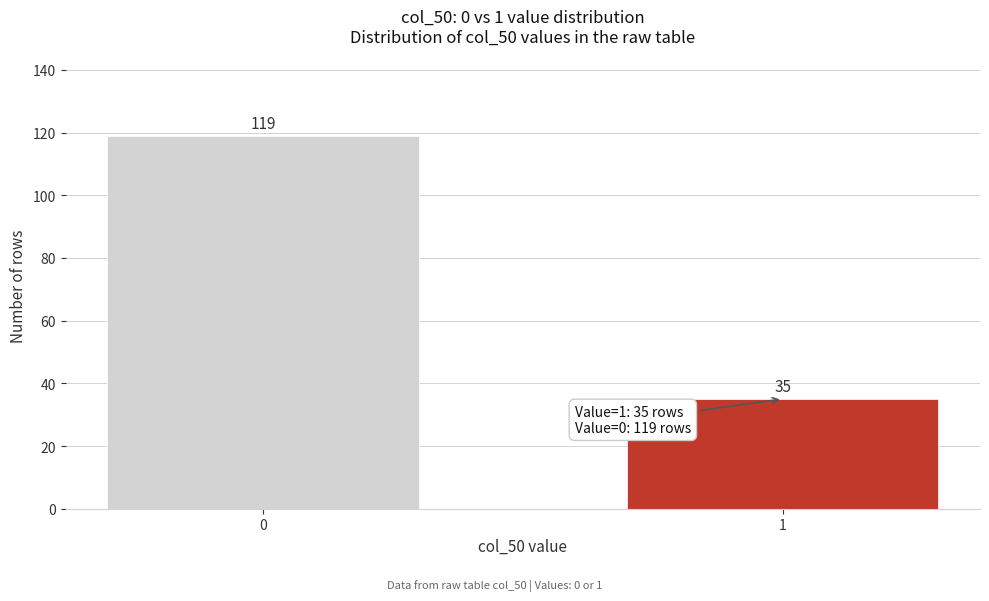

Reading right to left, what are all the values shown in this chart?

35	119